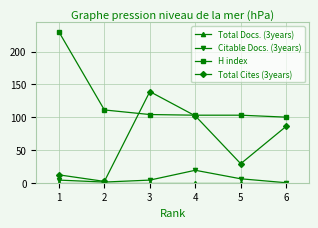

How many interior local peaks does the Total Cites (3years) series have?

1